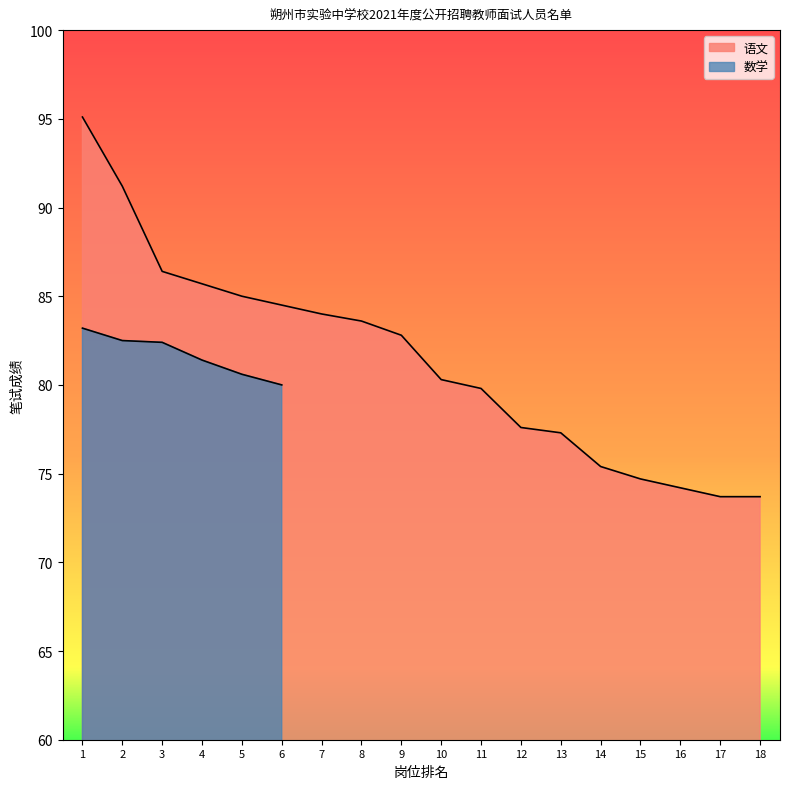

Which label corresponds to the largest value in the chart?

1